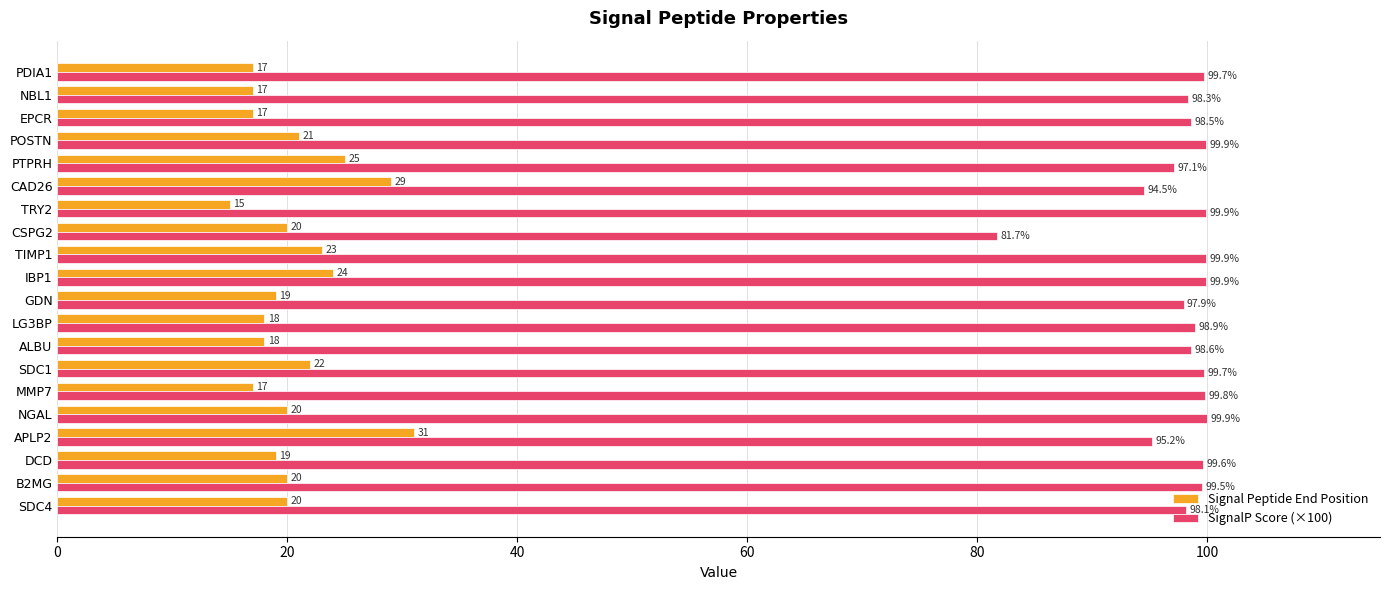

Which label corresponds to the smallest value in the chart?

TRY2